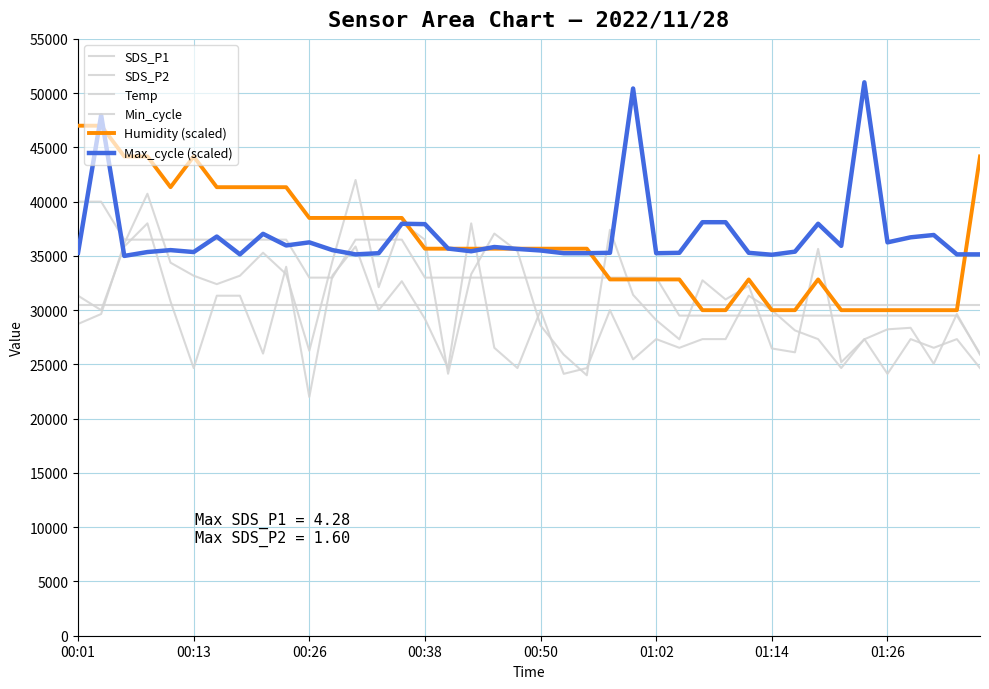

Does the chart display data point markers on the line(s)?

No